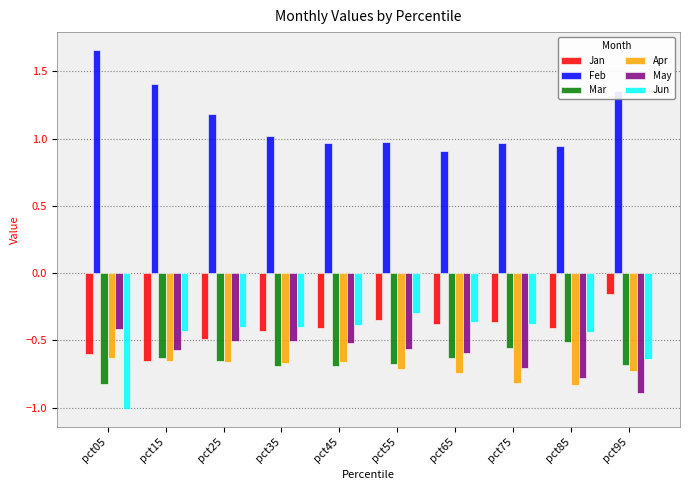

Which series has the largest total across all categories?

Feb